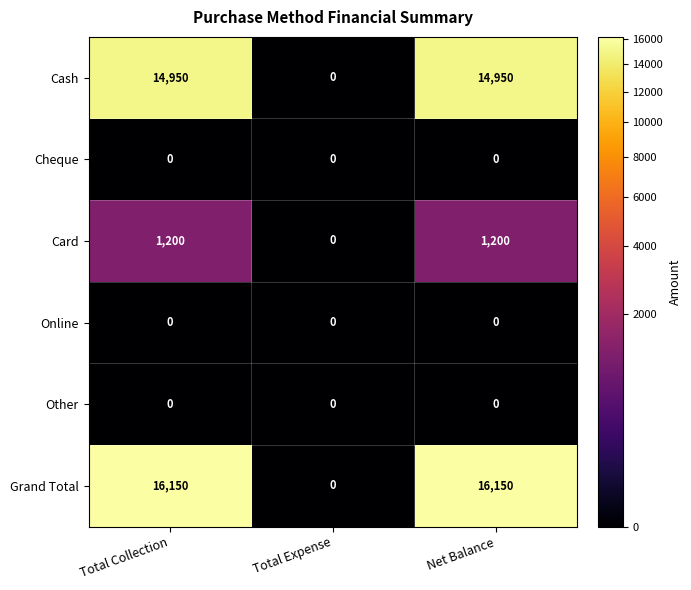

Reading left to right, what are all the values shown in this chart?

Cash: Total Collection=14950	Total Expense=0	Net Balance=14950
Cheque: Total Collection=0	Total Expense=0	Net Balance=0
Card: Total Collection=1200	Total Expense=0	Net Balance=1200
Online: Total Collection=0	Total Expense=0	Net Balance=0
Other: Total Collection=0	Total Expense=0	Net Balance=0
Grand Total: Total Collection=16150	Total Expense=0	Net Balance=16150